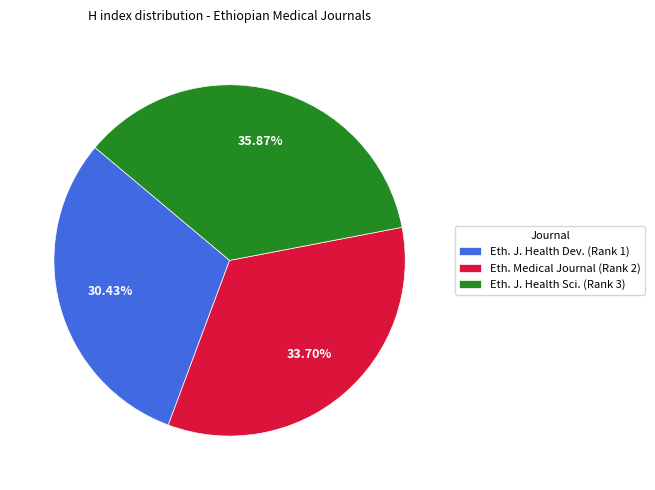

Does any single category account for the majority?

No